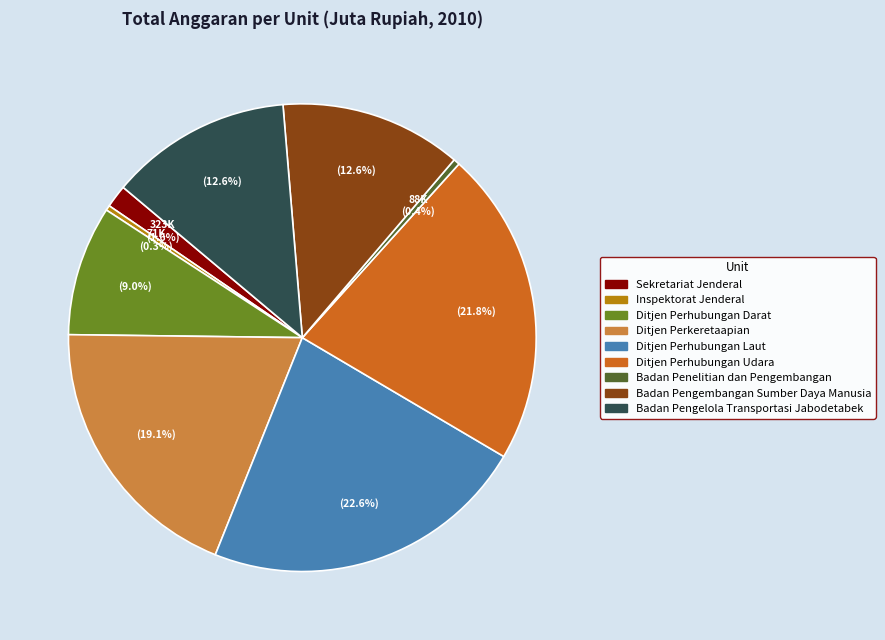

Which category has the biggest portion of the pie?

Ditjen Perhubungan Laut